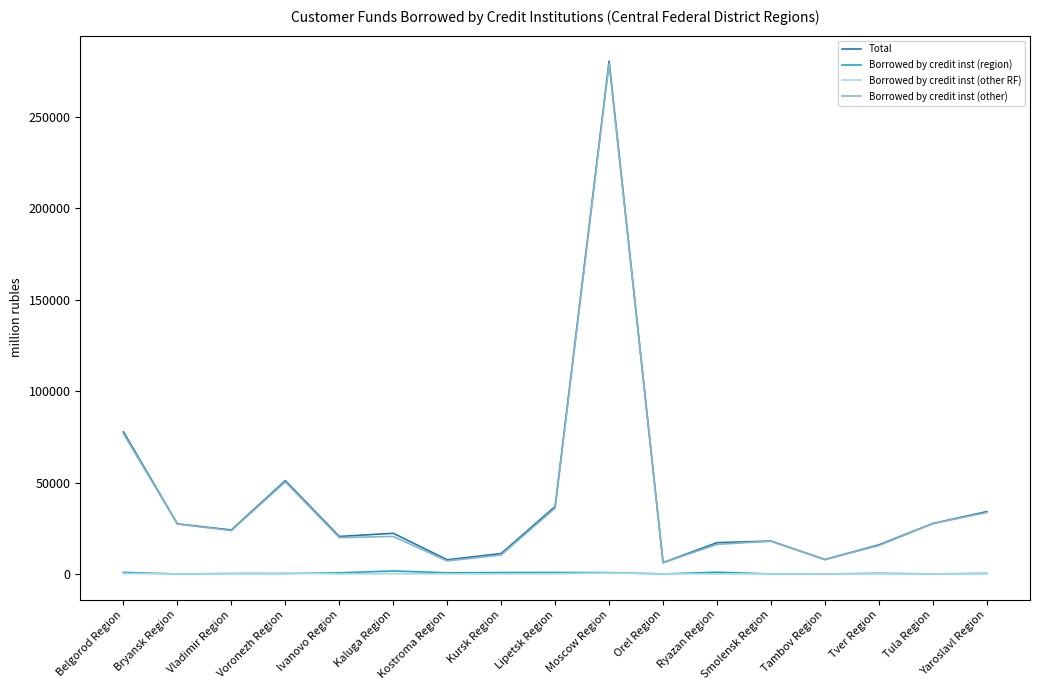

What are all the series names shown in the legend?

Total, Borrowed by credit inst (region), Borrowed by credit inst (other RF), Borrowed by credit inst (other)